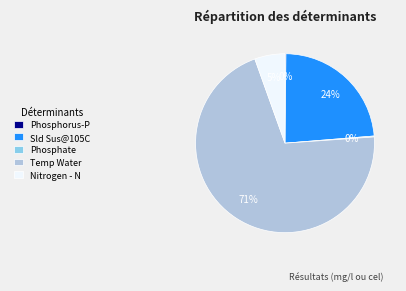

To the nearest percent, what is the average slice percentage?

20%